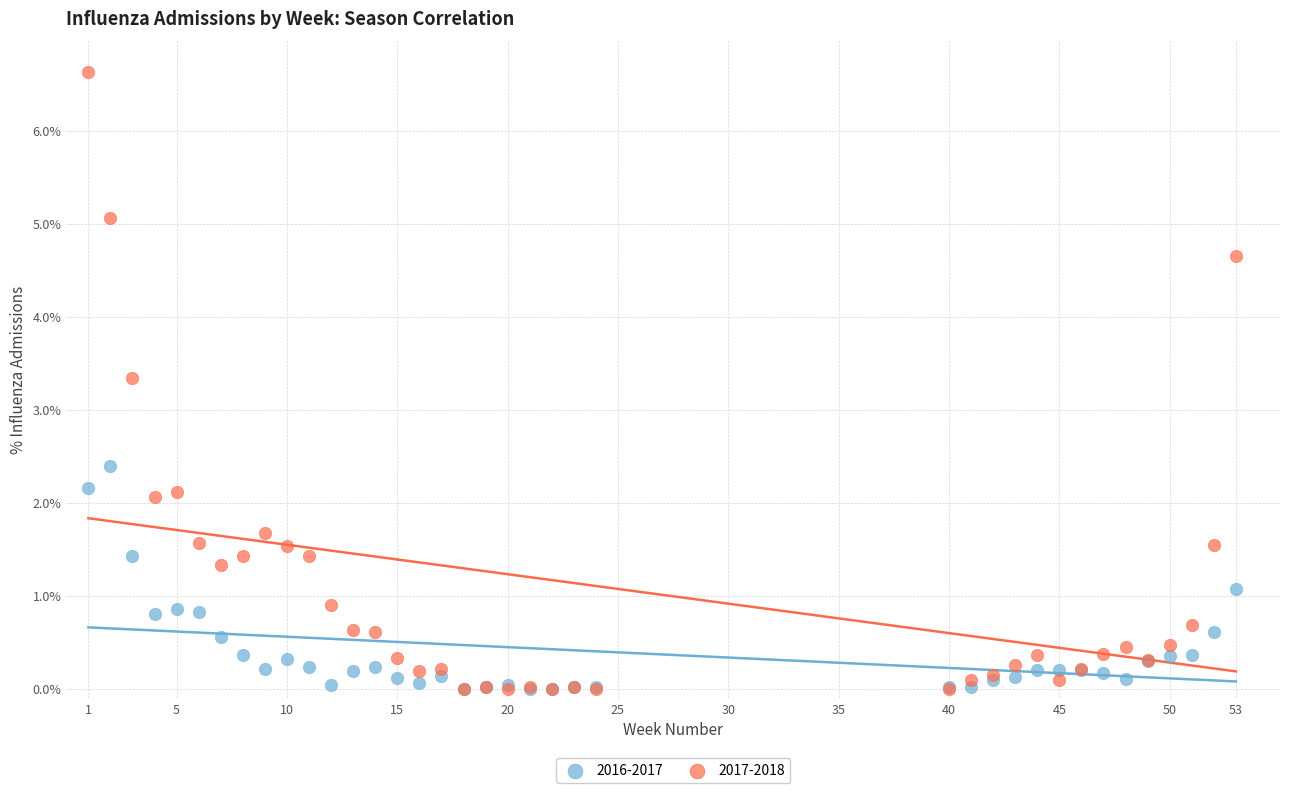

What are all the series names shown in the legend?

2016-2017, 2017-2018